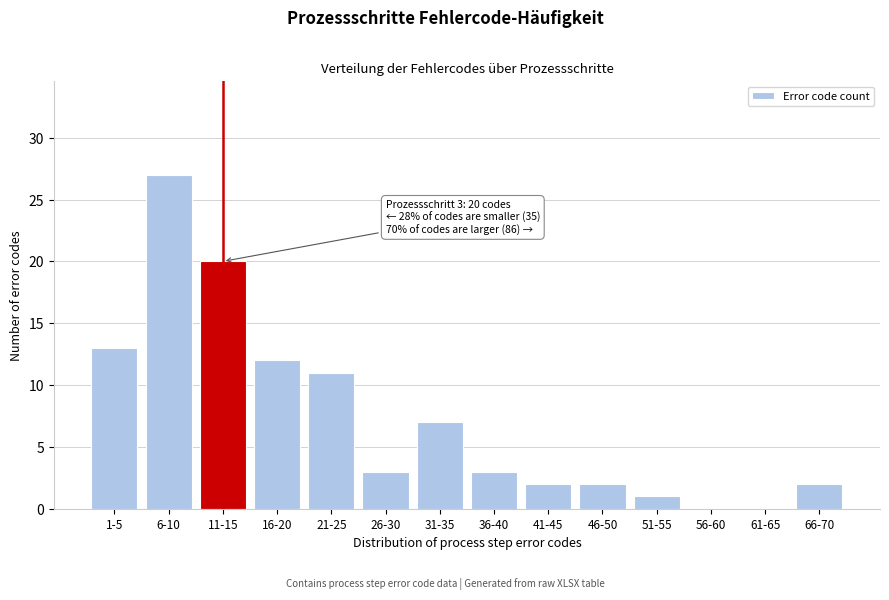

Reading left to right, extract all data points from this chart.

1-5=13	6-10=27	11-15=20	16-20=12	21-25=11	26-30=3	31-35=7	36-40=3	41-45=2	46-50=2	51-55=1	56-60=0	61-65=0	66-70=2